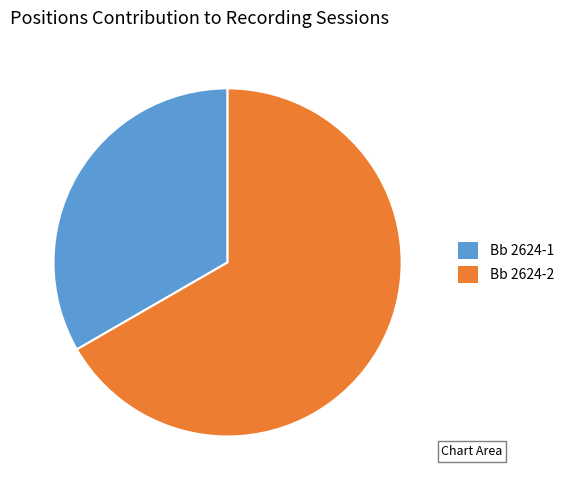

Rank the categories by value from highest to lowest.

Bb 2624-2, Bb 2624-1